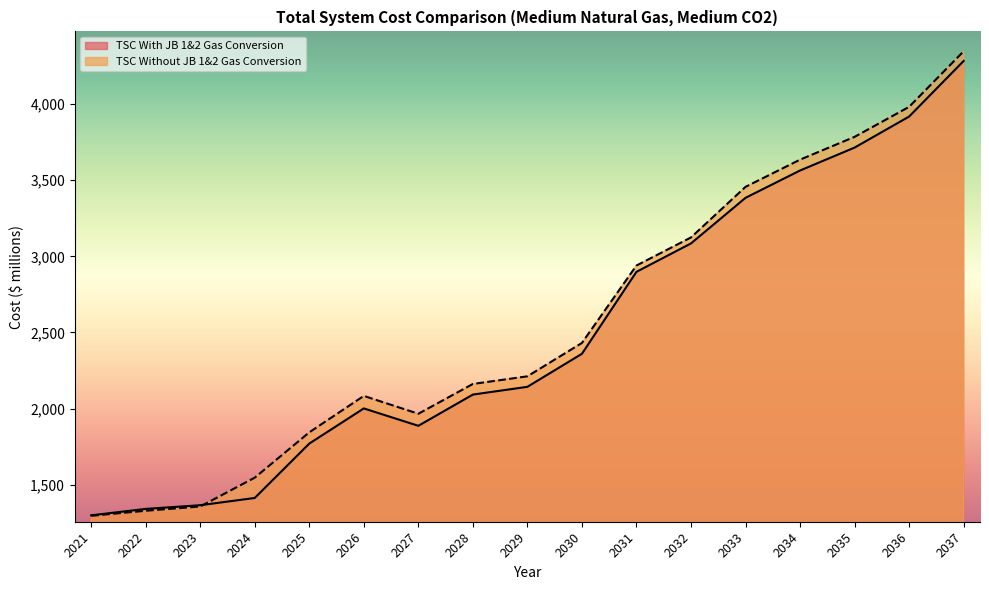

What is the lowest value of the TSC Without JB 1&2 Gas Conversion series?

1296.9